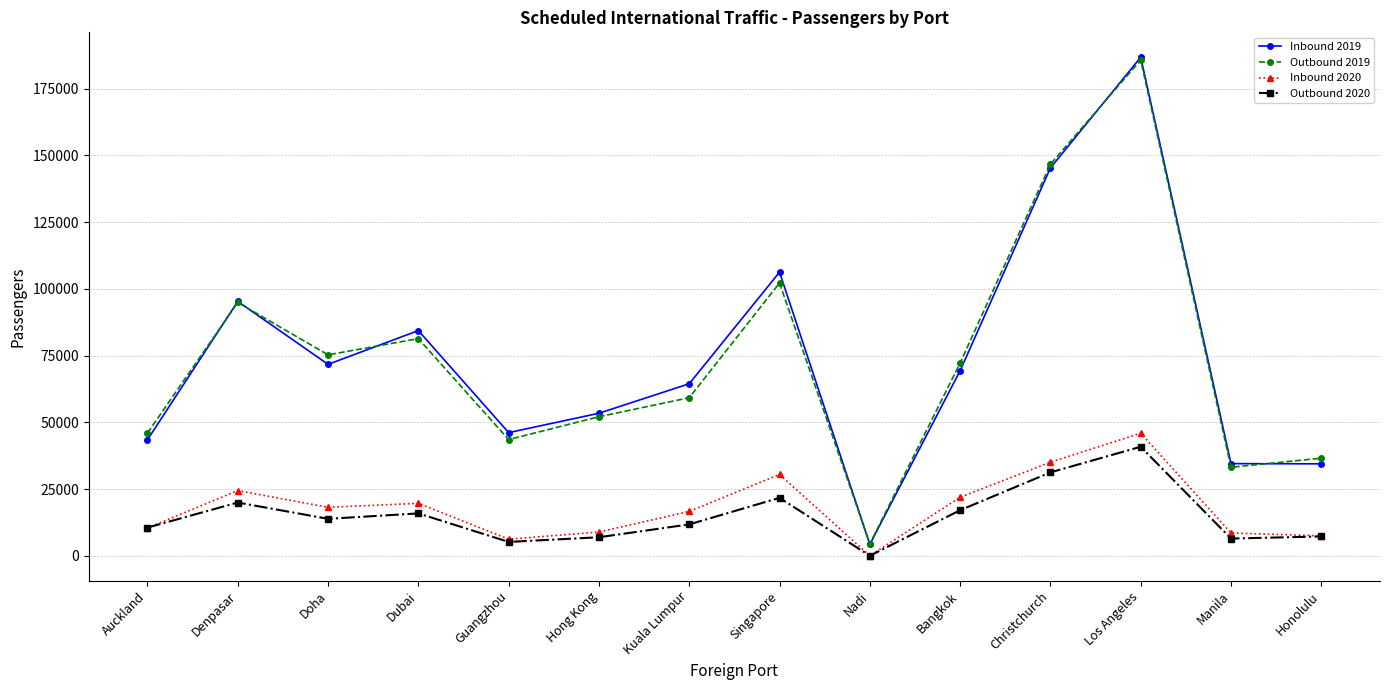

At Doha, list the series in order from largest to smallest.

Outbound 2019, Inbound 2019, Inbound 2020, Outbound 2020